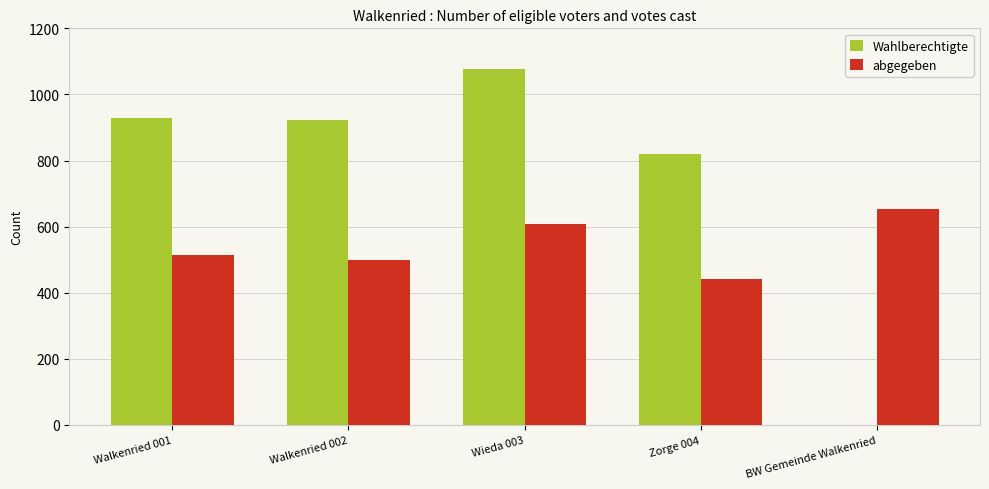

Does the chart contain stacked bars?

No